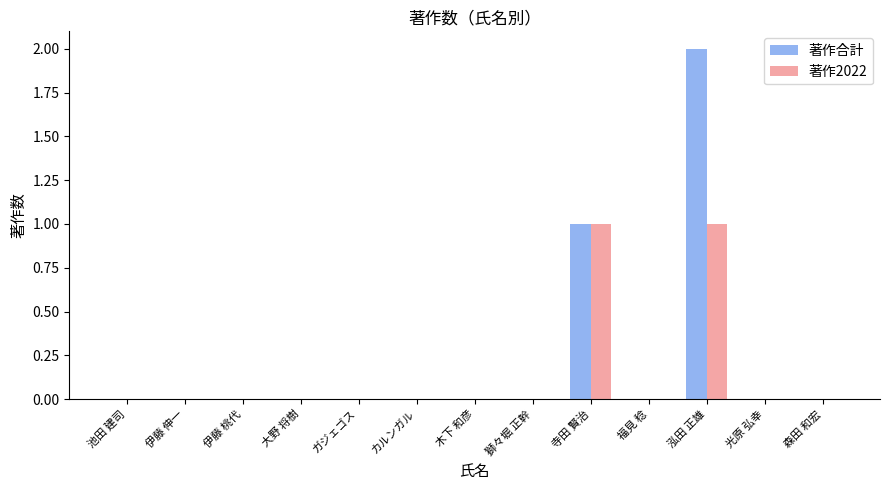

Which label corresponds to the largest value in the chart?

泓田 正雄